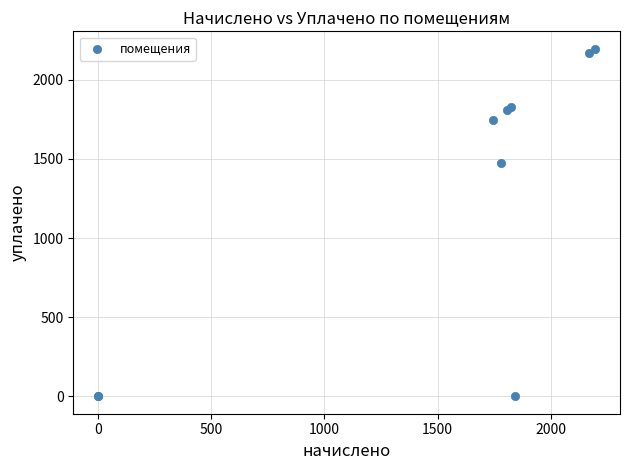

What Y value in the scatter plot is closest to 1097?

1472.6